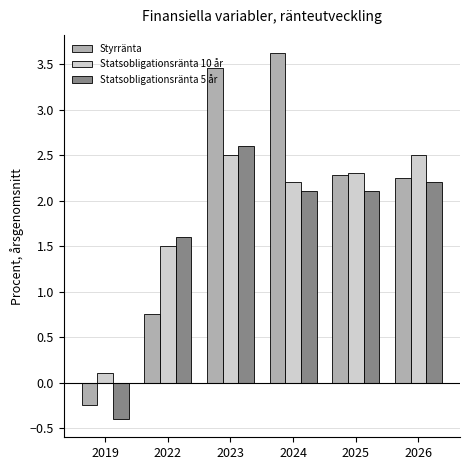

What is the spread (max minus min) of values at 2025?

0.2